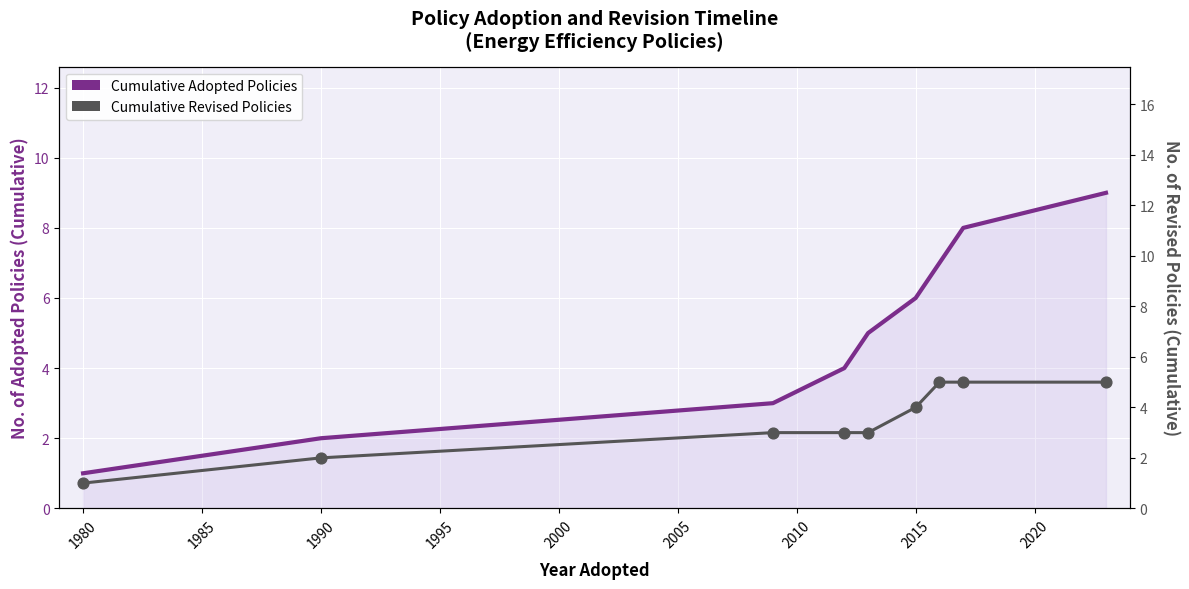

Which series has the largest Y range (max minus min)?

Cumulative Adopted Policies